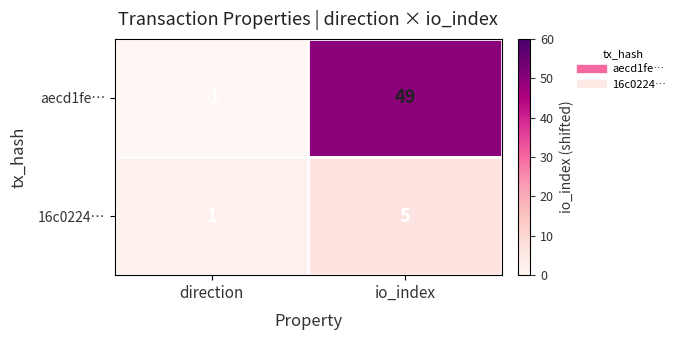

Reading left to right, list all the values displayed in this chart.

aecd1fe…: direction=-1	io_index=49
16c0224…: direction=1	io_index=5